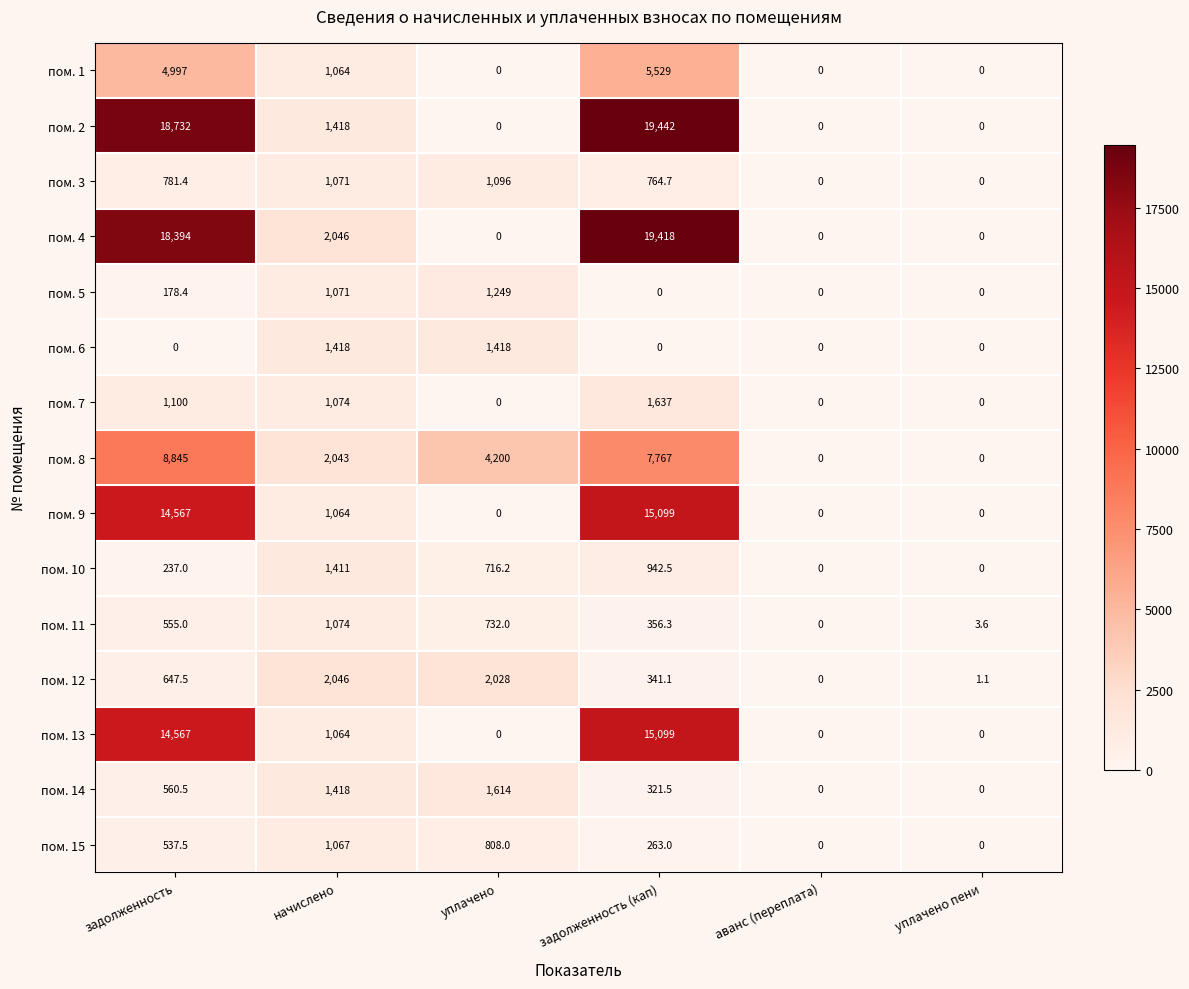

What is the difference between the maximum and minimum values in the пом. 1 series?

5529.0